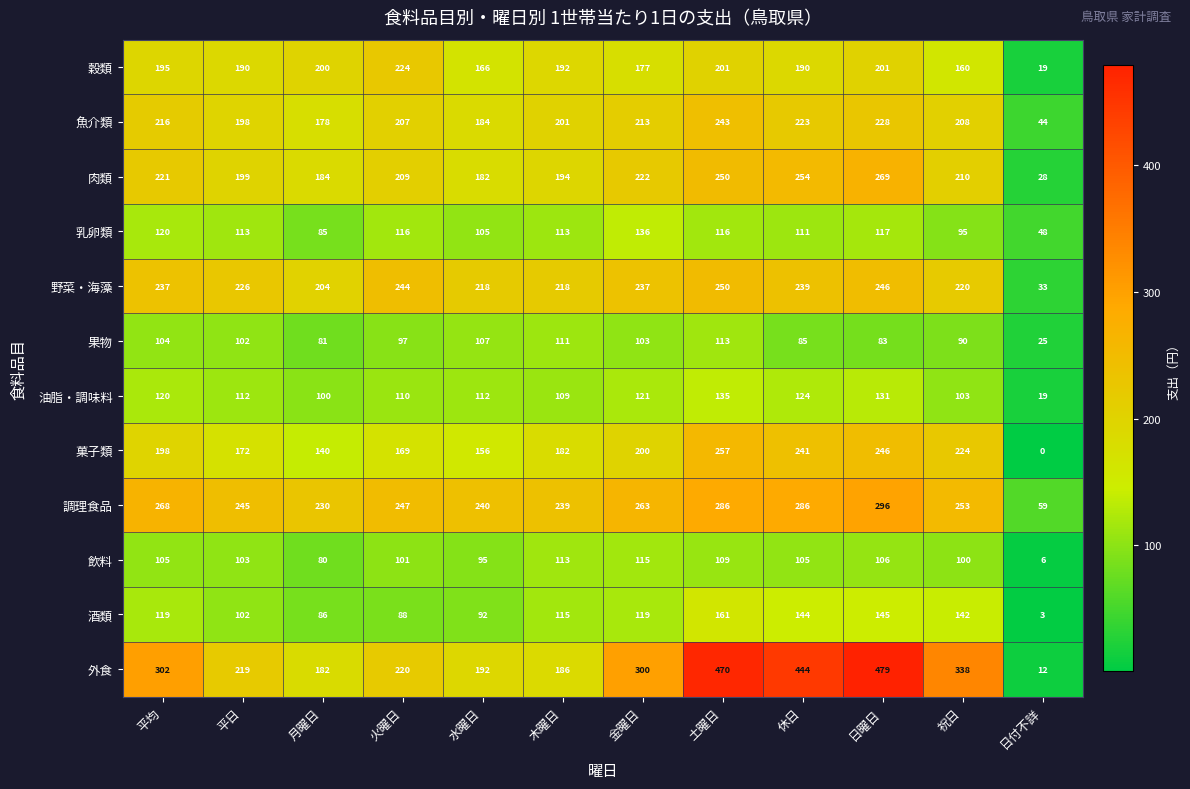

At which label is 外食 closest to 245?

火曜日